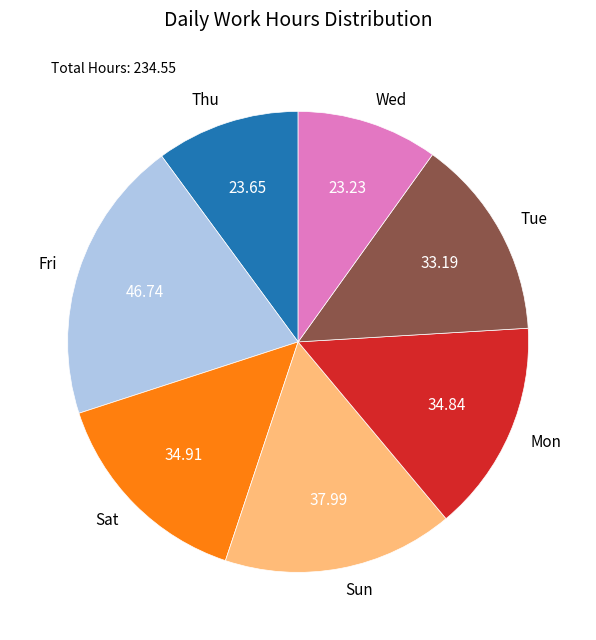

What is the largest slice in the pie chart?

Fri